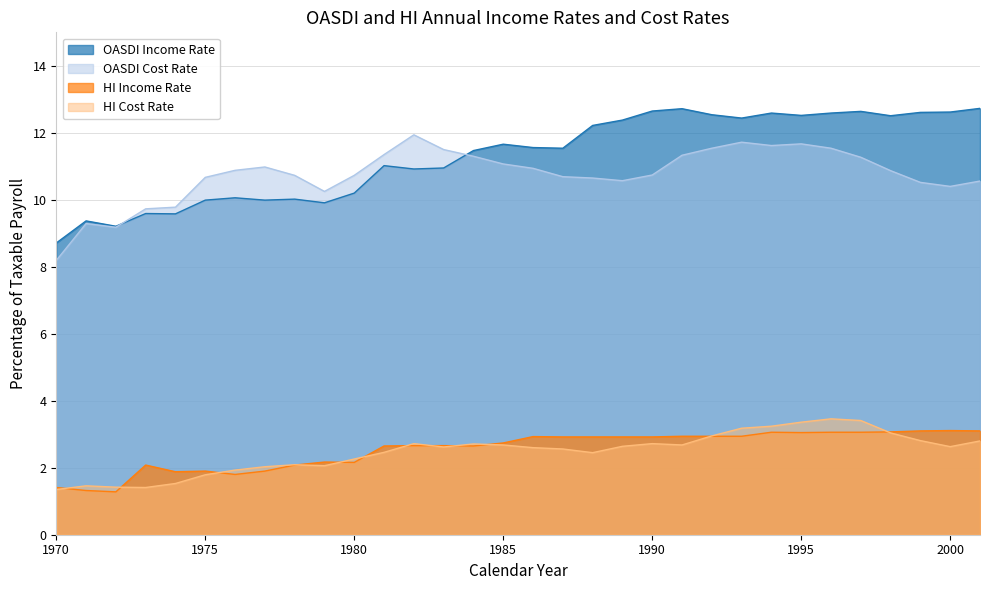

What is the value of the HI Income Rate point at the 30th from the left?

3.1